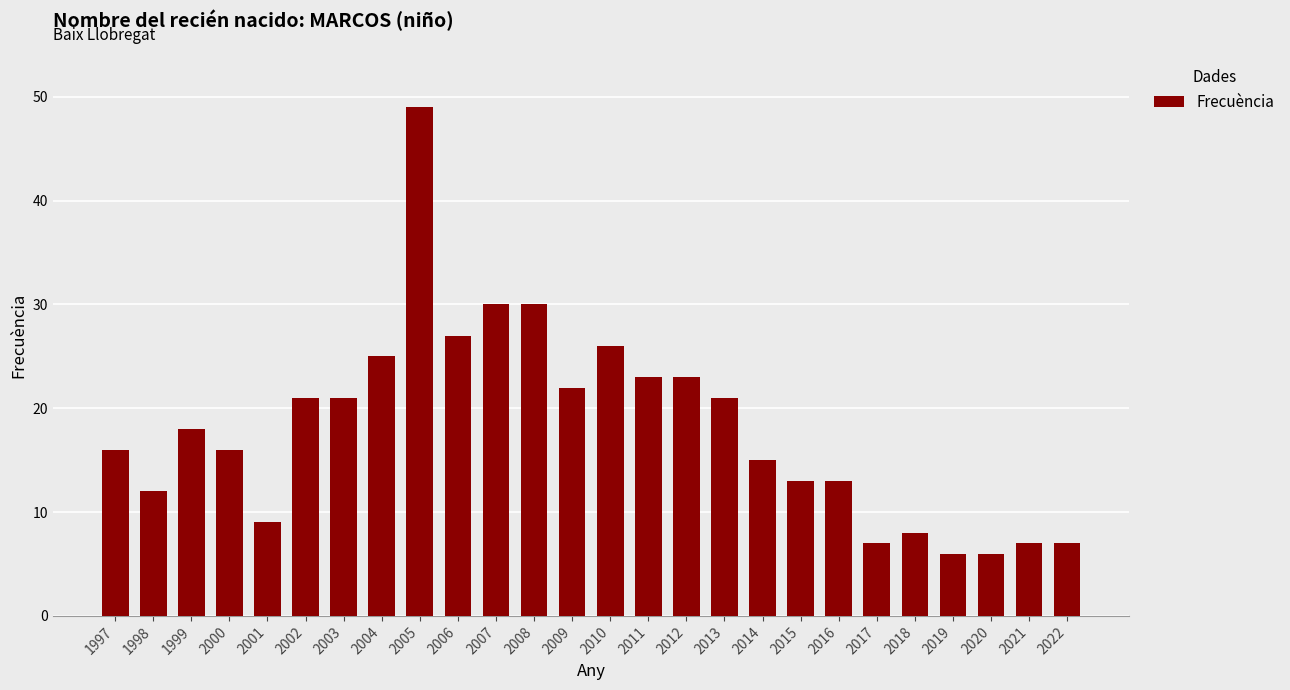

What is the sum of all values?

471